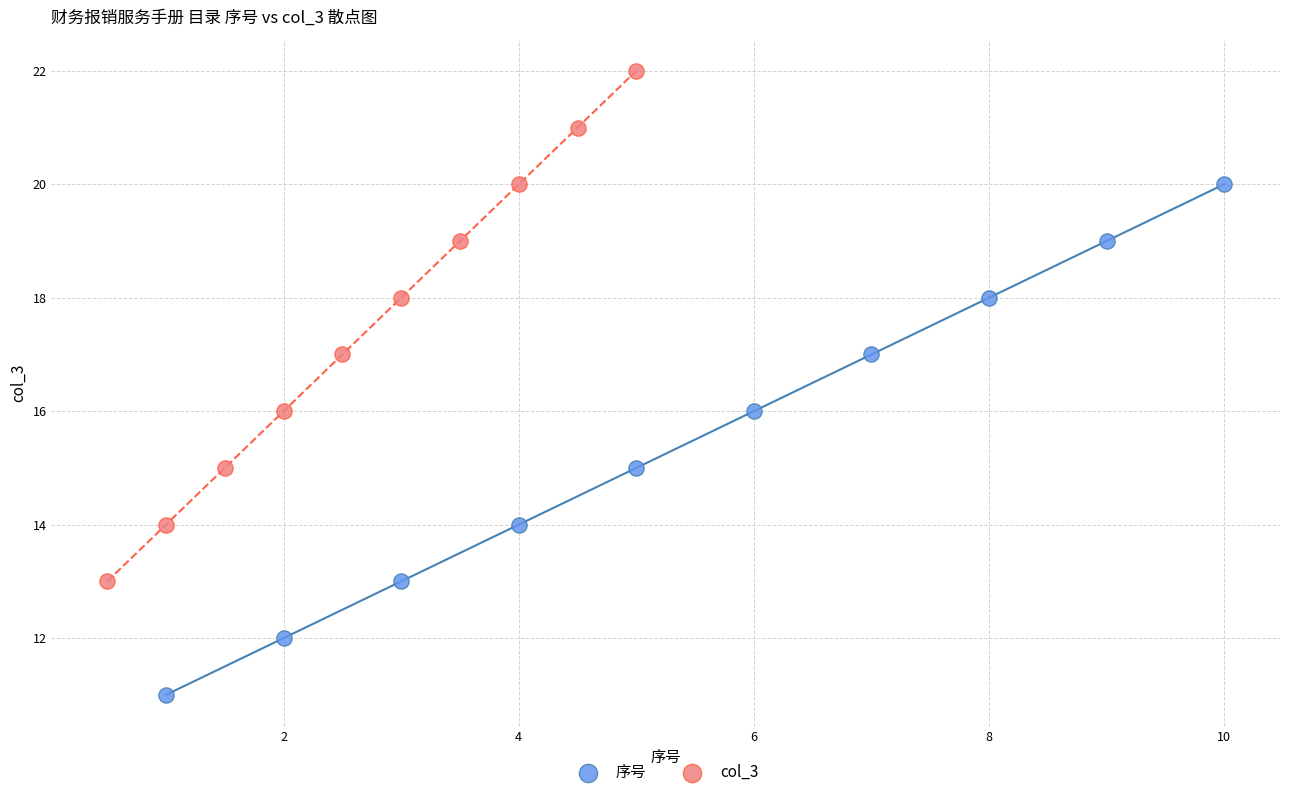

What are all the series names shown in the legend?

序号, col_3